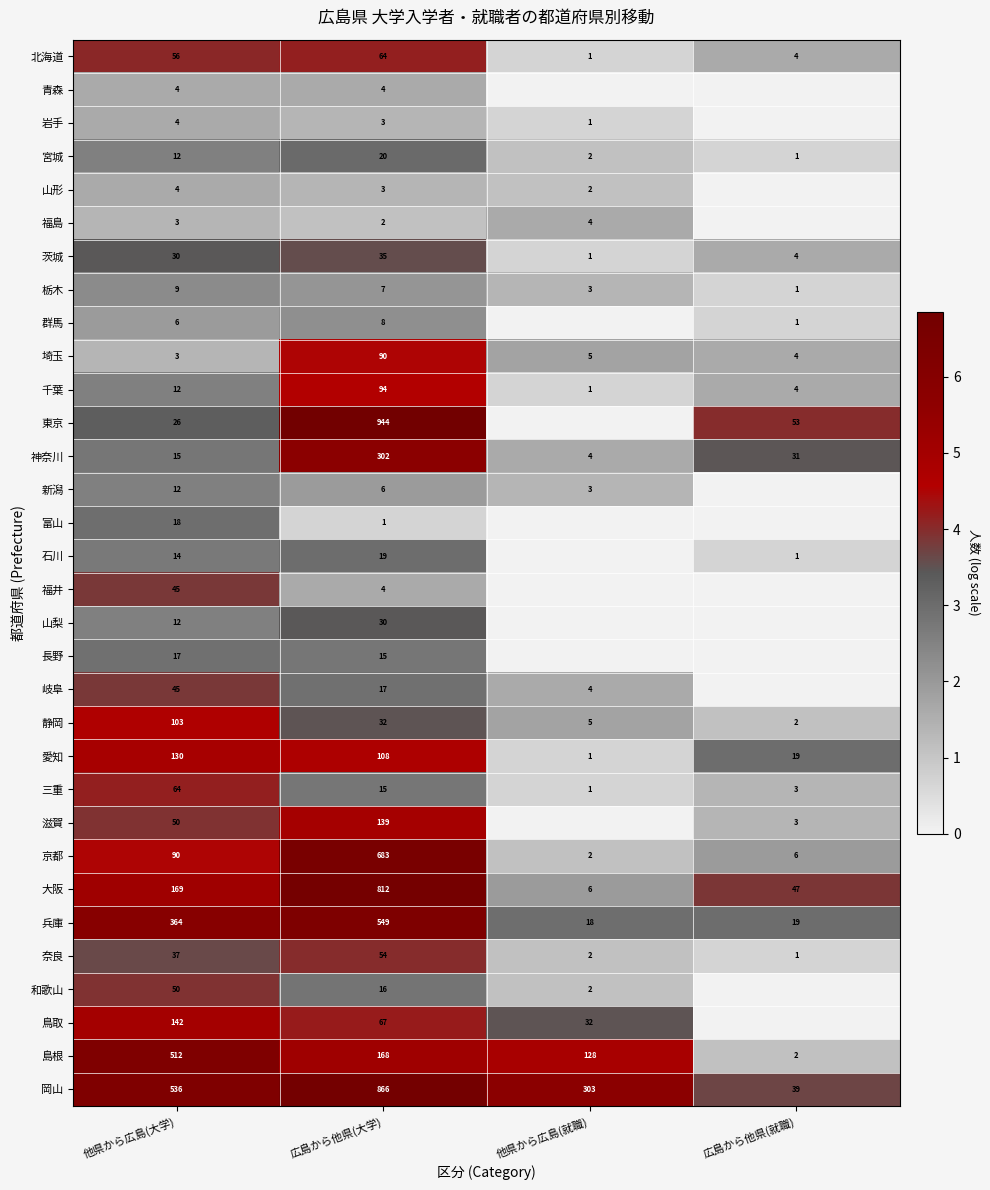

Which category has the highest value in the 愛知 series?

他県から広島(大学)